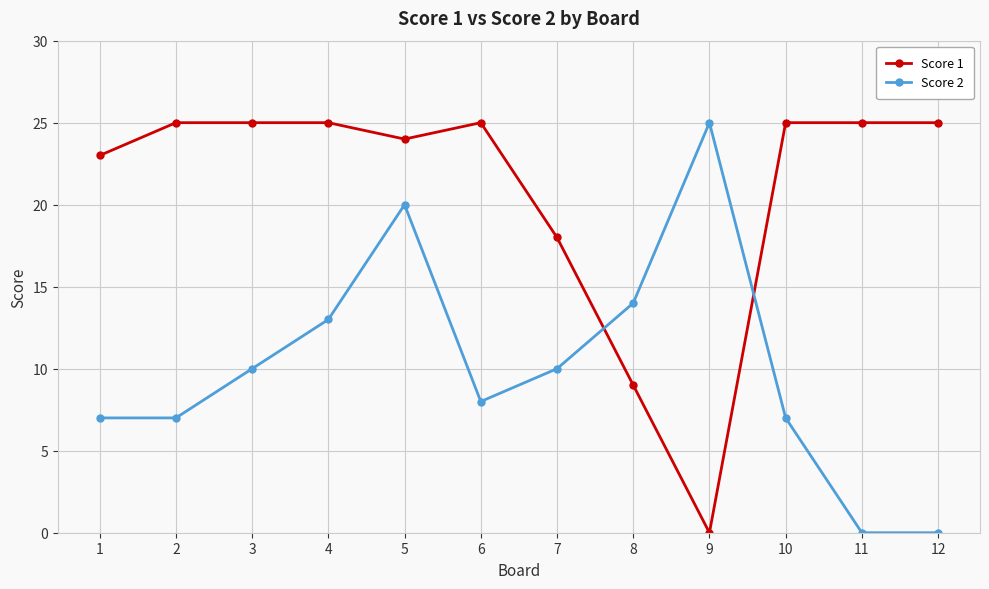

What is the value of the Score 2 point at the 5th from the left?

20